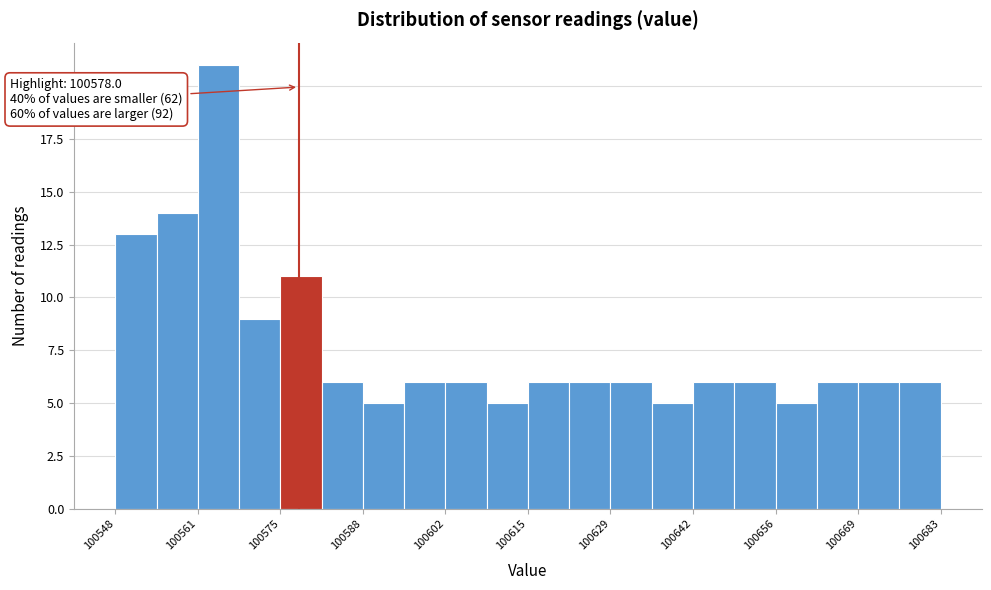

Around what value on the x-axis is the tallest bar? Give the approximate position of its centre, as read against the axis.

100564